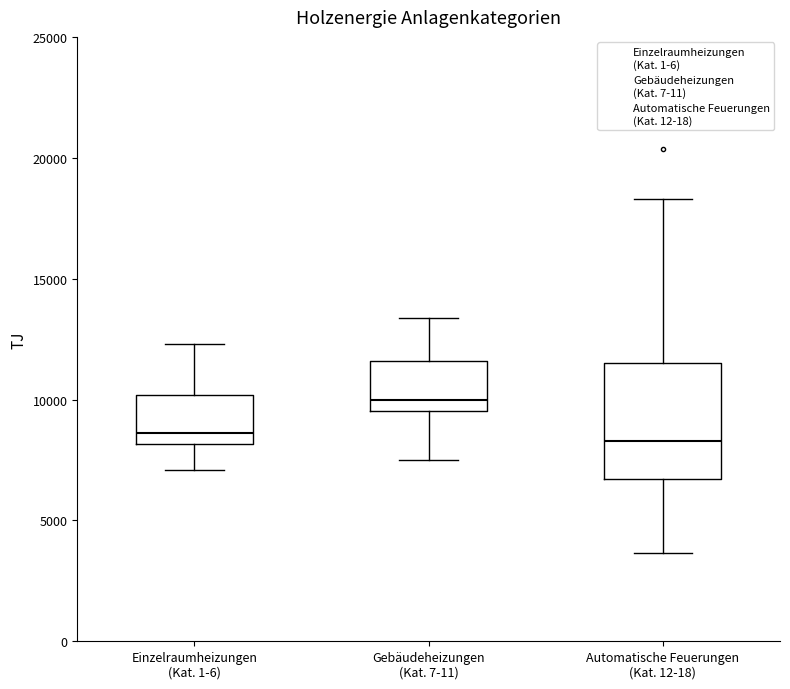

Where does the median line of the box for Gebäudeheizungen (Kat. 7-11) sit on the y-axis? The values are not printed on the chart, so give them approximately, as read against the axis.

10000